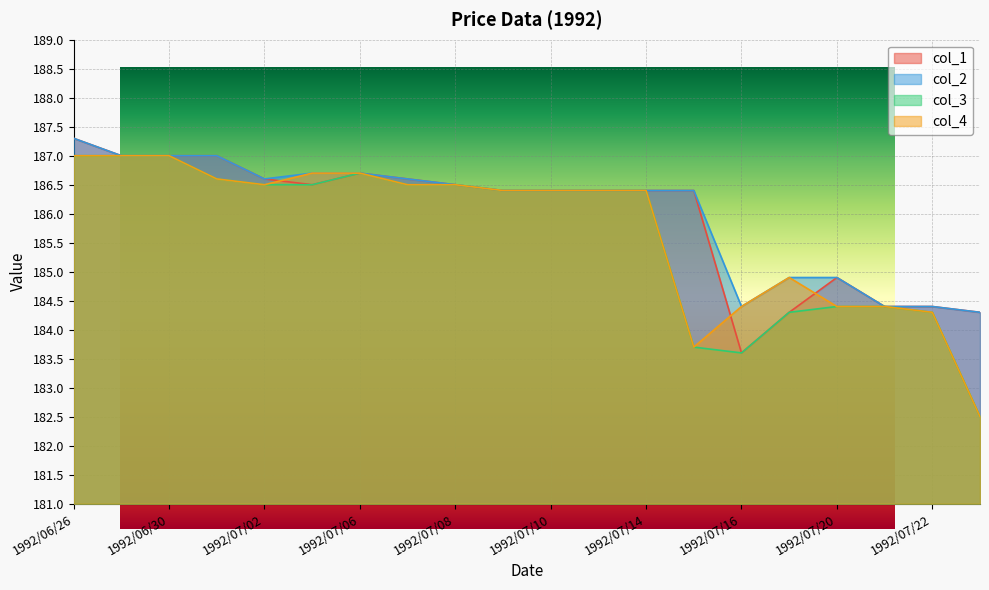

True or false: col_4 and col_3 cross at least once.

False